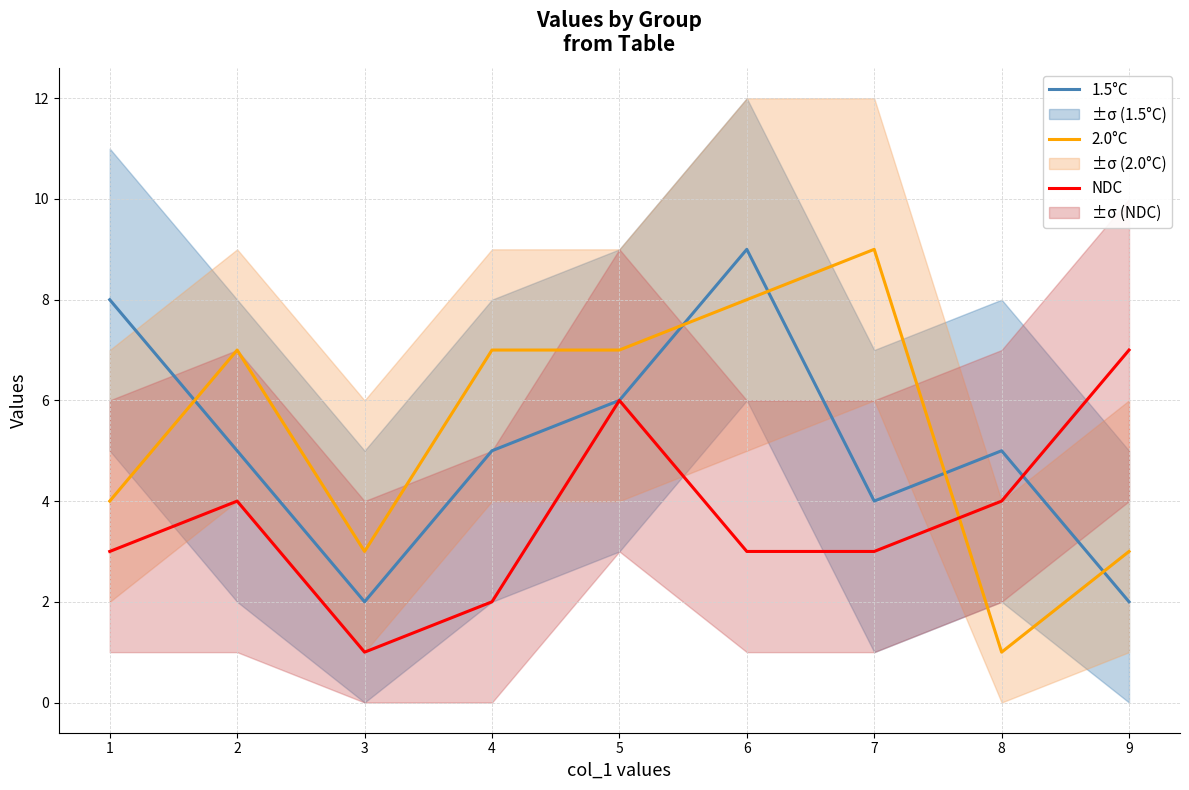

What is the lowest value of the 1.5°C series?

2